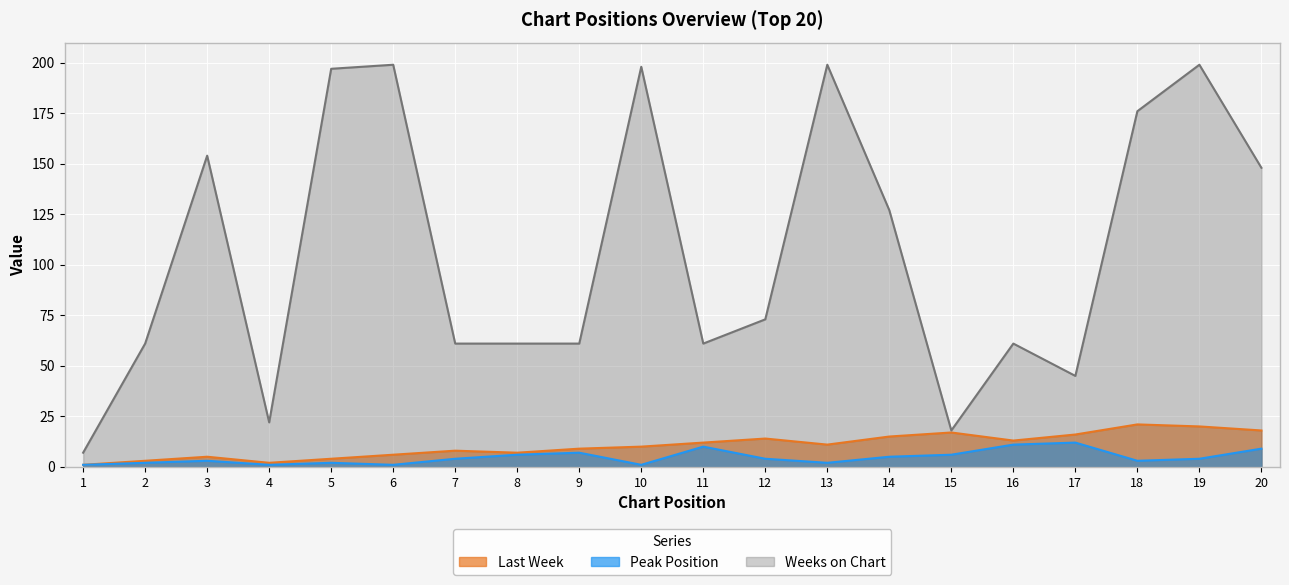

True or false: Peak Position and Last Week intersect in this chart.

False